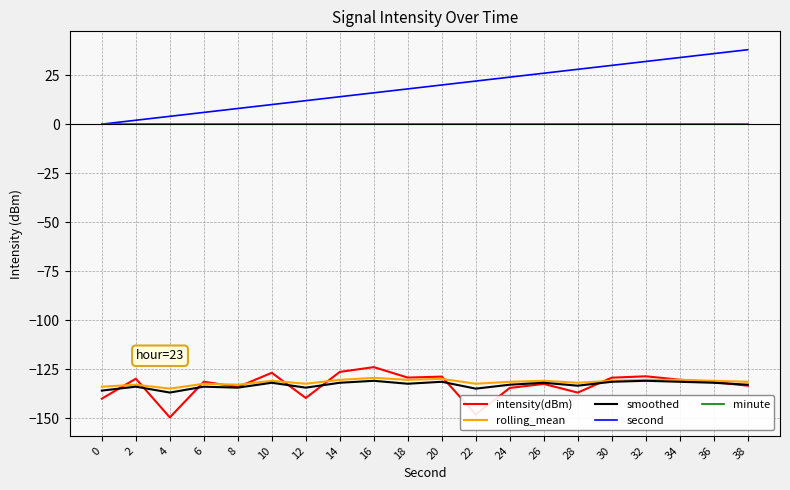

What is the difference between the rolling_mean values at 6 and 2?

0.5